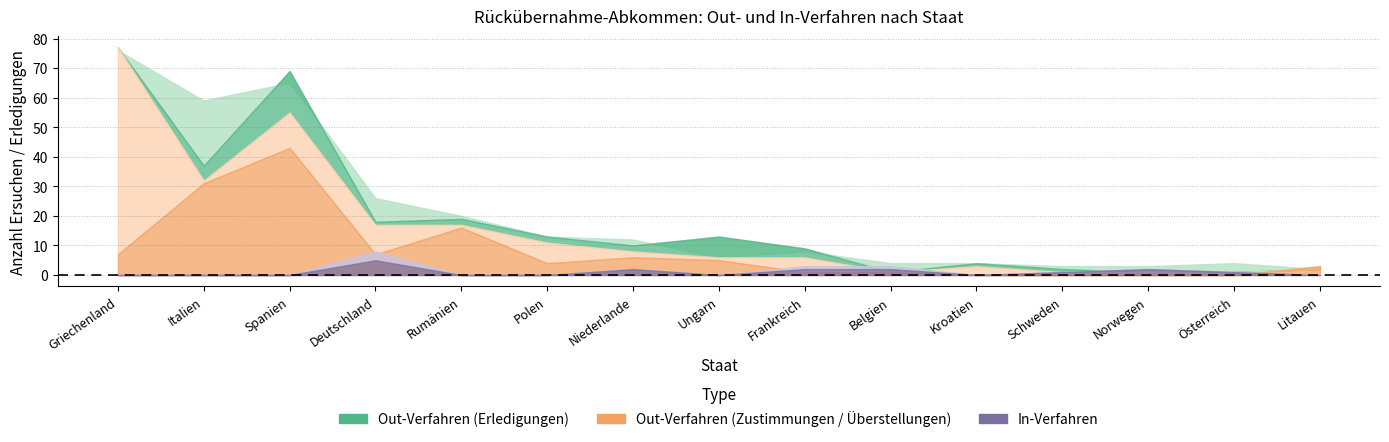

At how many categories does at least one series exceed 55?

3